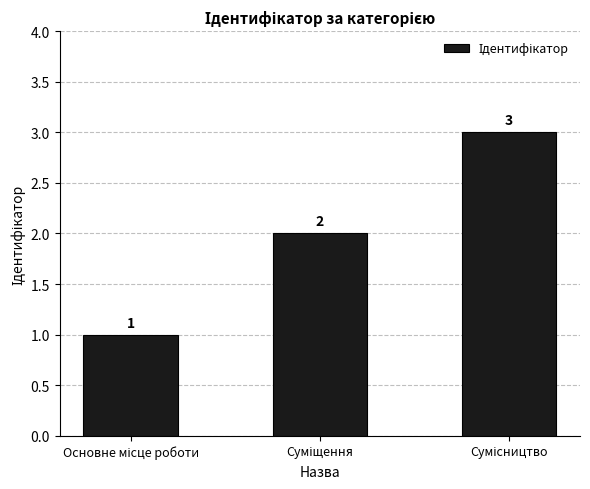

What is the maximum value shown in the chart?

3